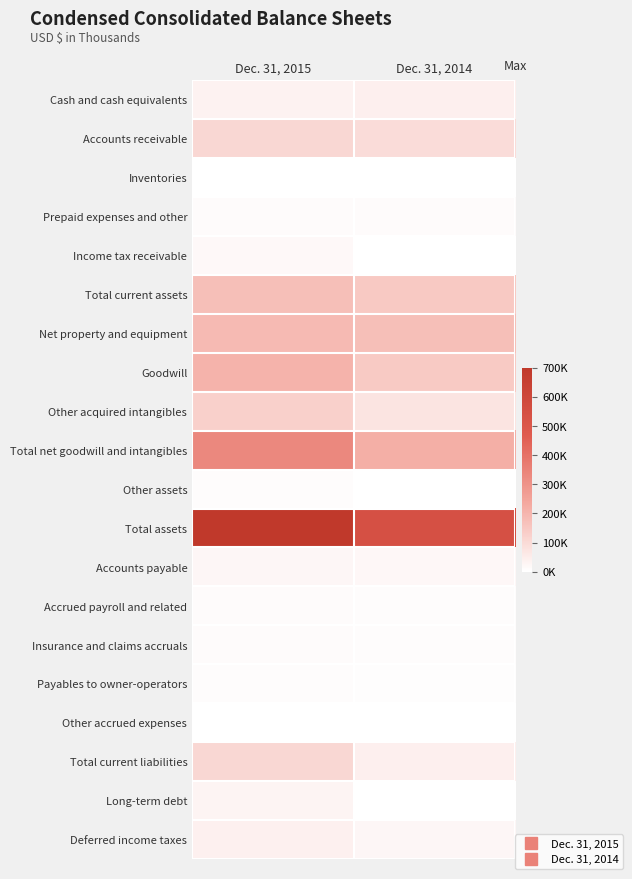

At how many categories does at least one series exceed 72859?

2